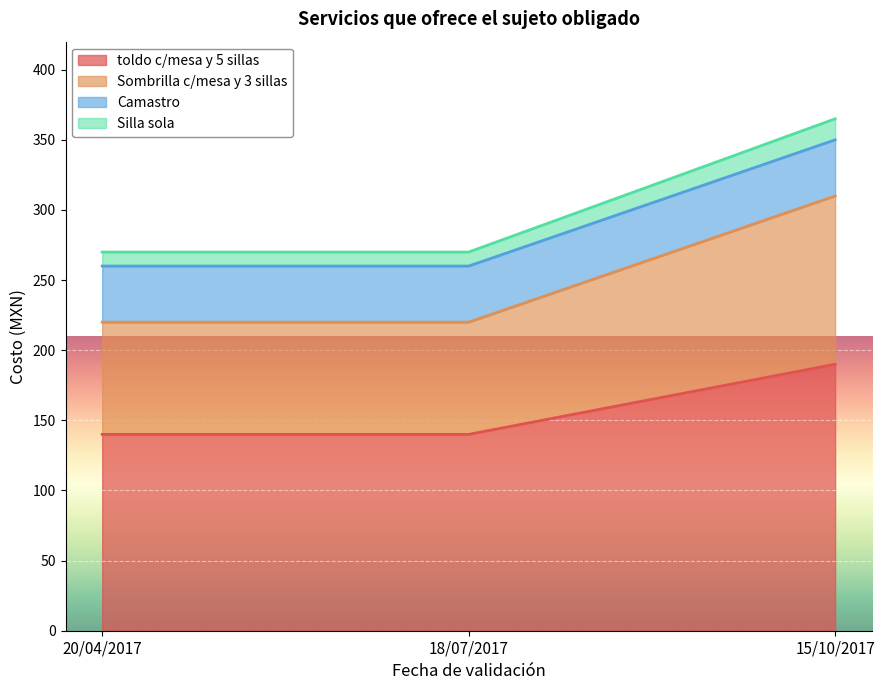

At which label is Silla sola closest to 265?

20/04/2017